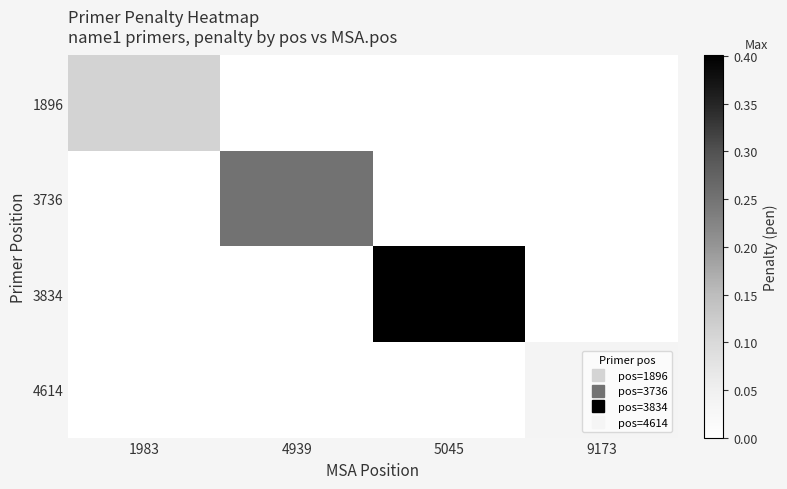

Reading left to right, extract all data points from this chart.

1896: 1983=0.1	4939=0.0	5045=0.0	9173=0.0
3736: 1983=0.0	4939=0.3	5045=0.0	9173=0.0
3834: 1983=0.0	4939=0.0	5045=0.4	9173=0.0
4614: 1983=0.0	4939=0.0	5045=0.0	9173=0.0